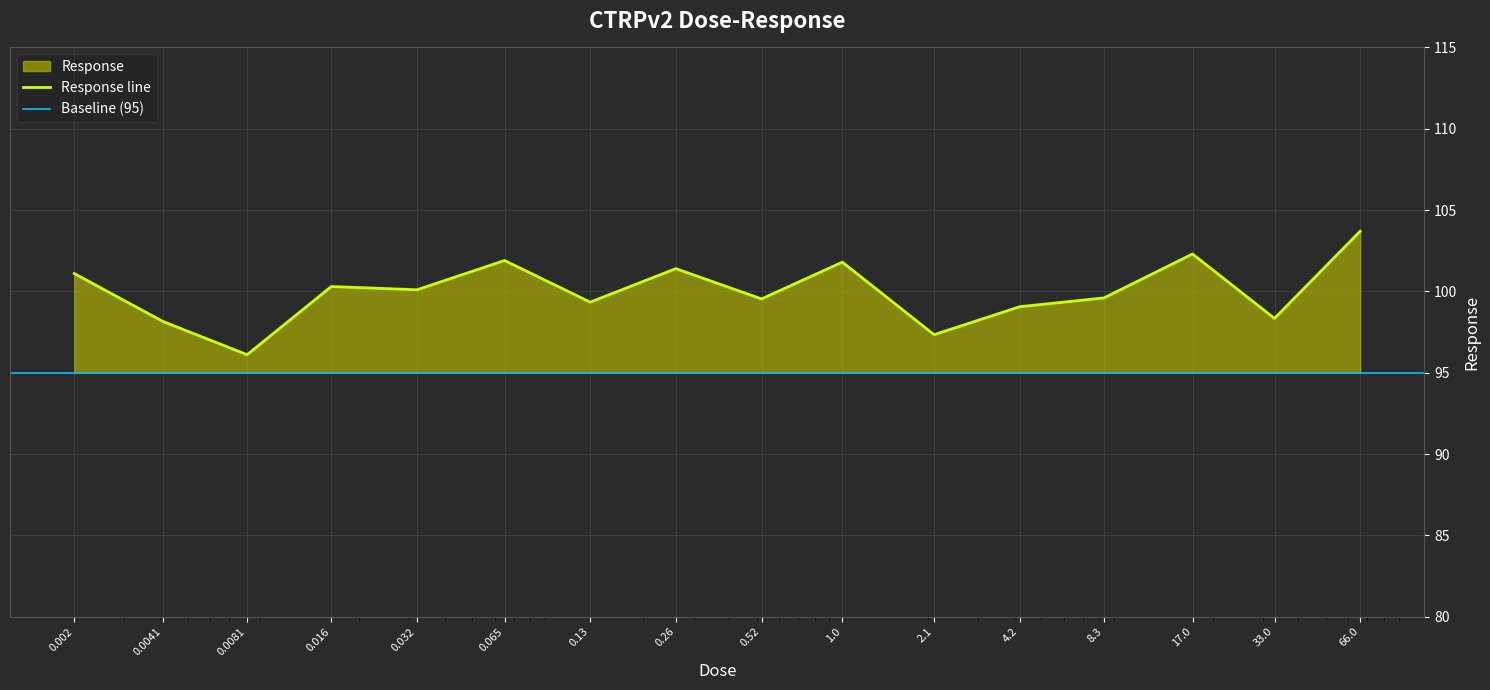

How many points are higher than both their immediate neighbors (excluding endpoints)?

5